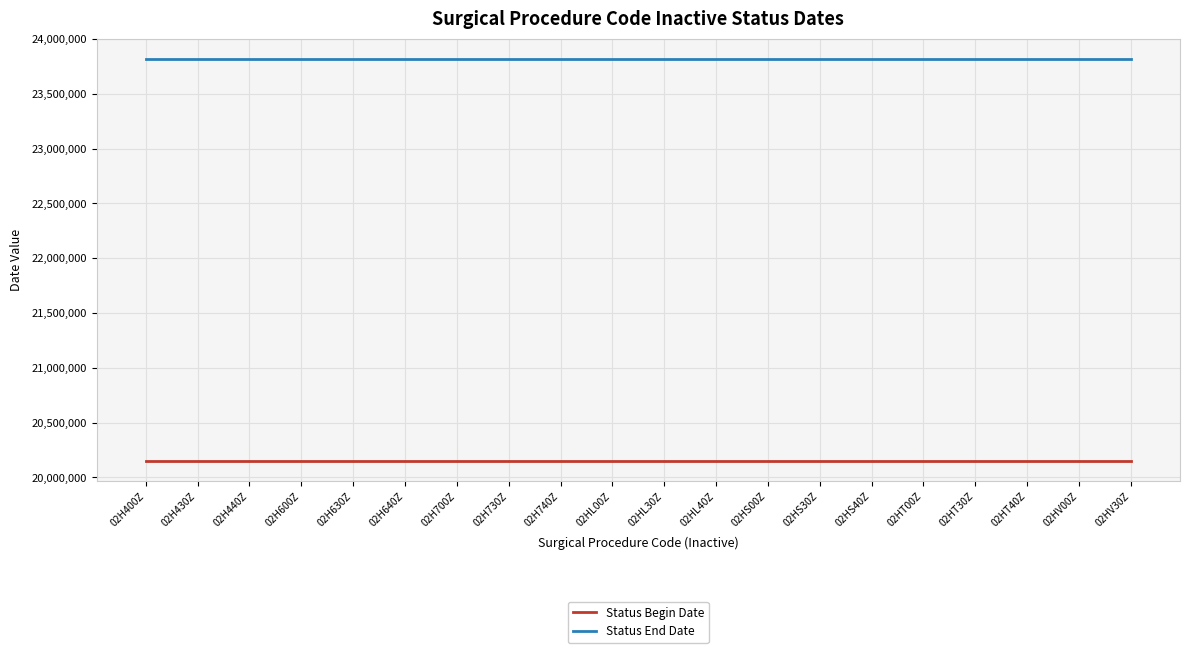

The Status Begin Date series shows 32484877 at 02HT30Z. True or false?

False